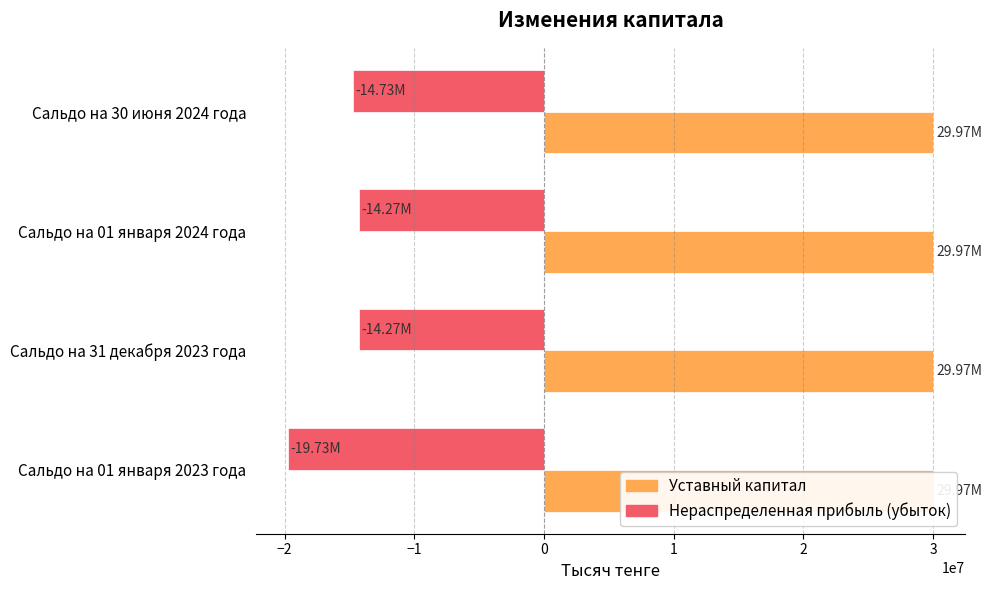

What is the sum of all Нераспределенная прибыль (убыток) values?

-63000674.2